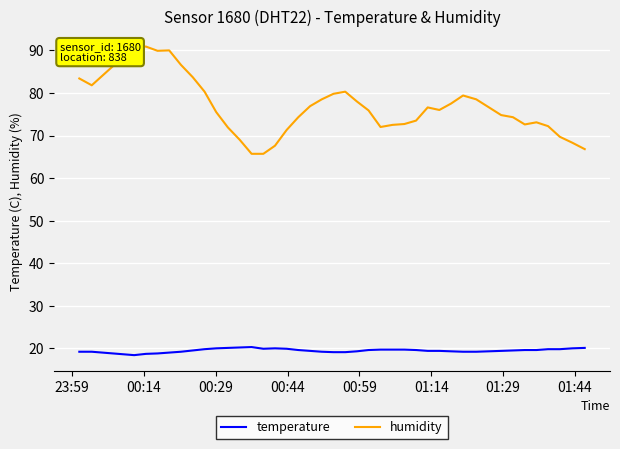

What is the highest value of the humidity series?

90.9